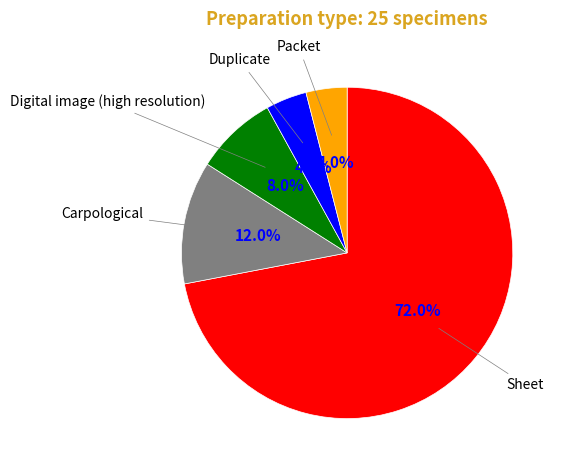

Is there any slice that represents more than half of the pie?

Yes